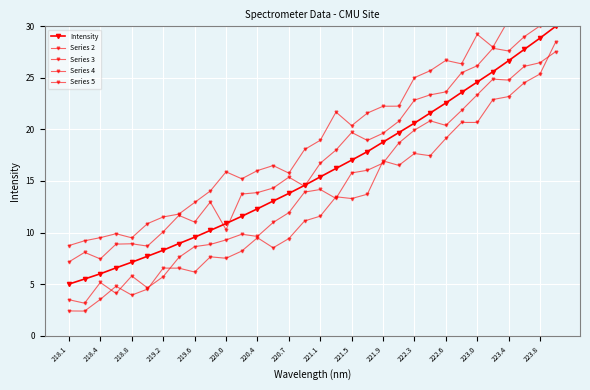

What is the difference between the second highest and minimum values in the Intensity series?

23.9